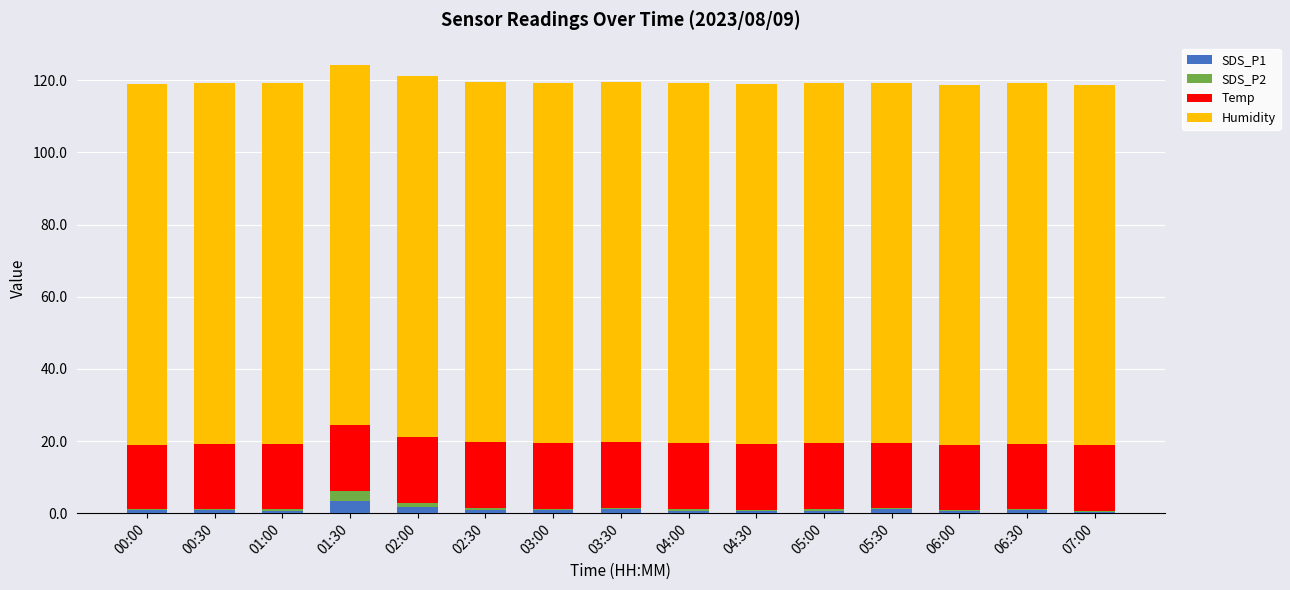

What is the sum of all SDS_P1 values?

15.2